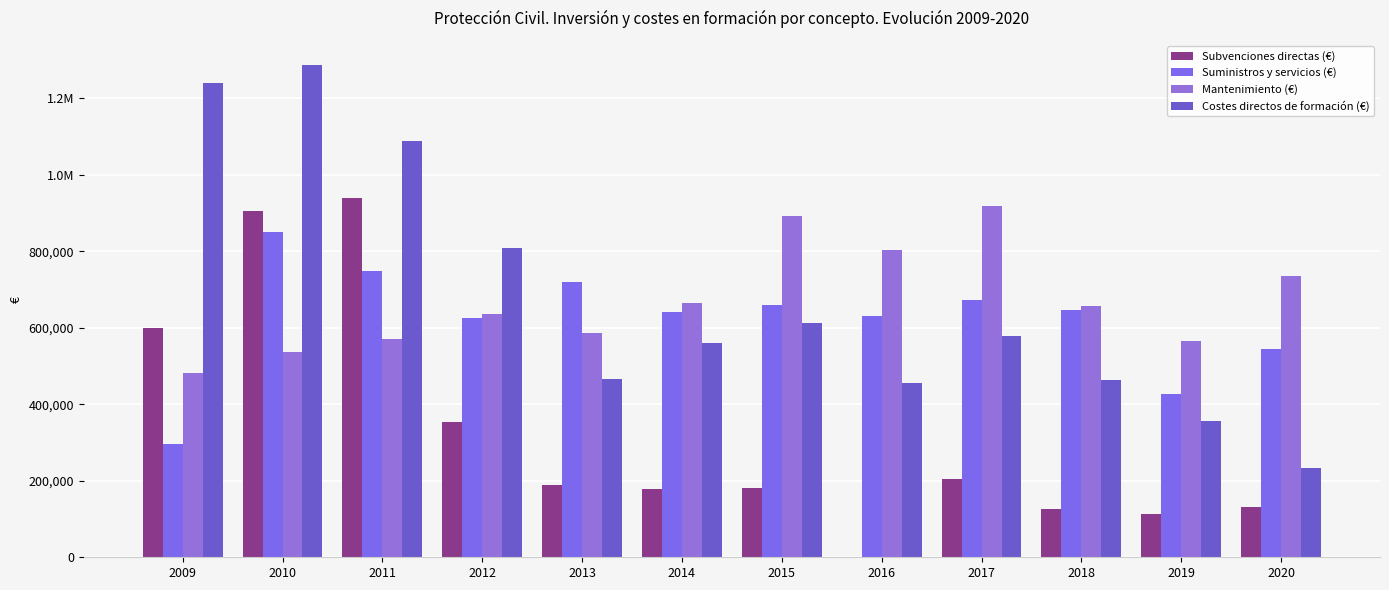

Which label corresponds to the largest value in the chart?

2010